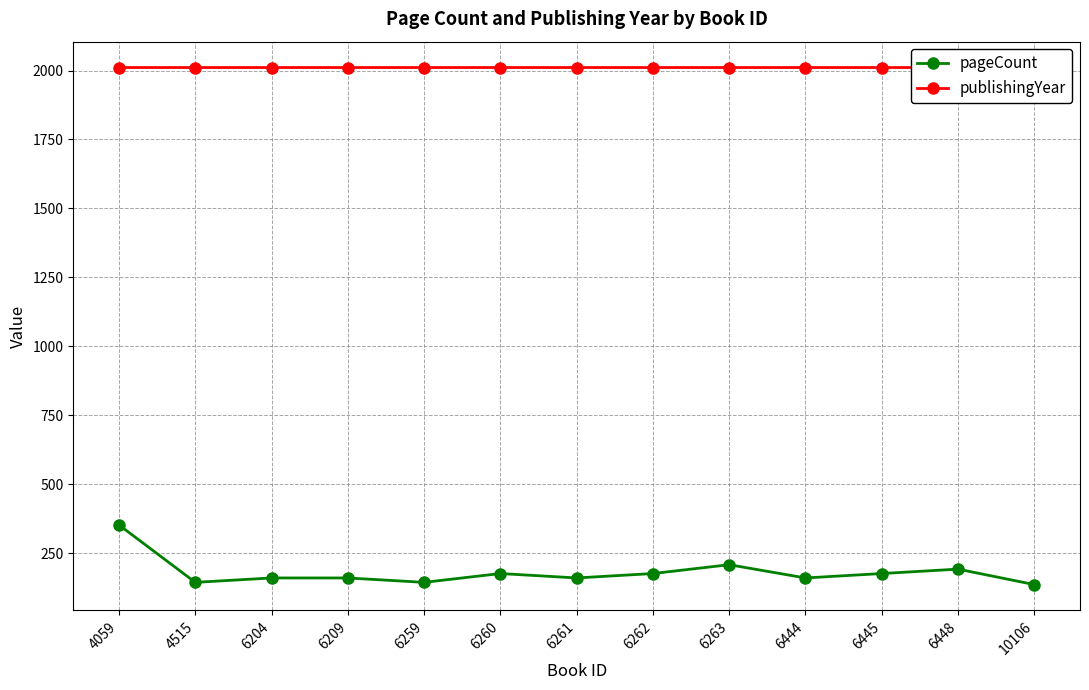

At which category is the sum across all series the highest?

4059